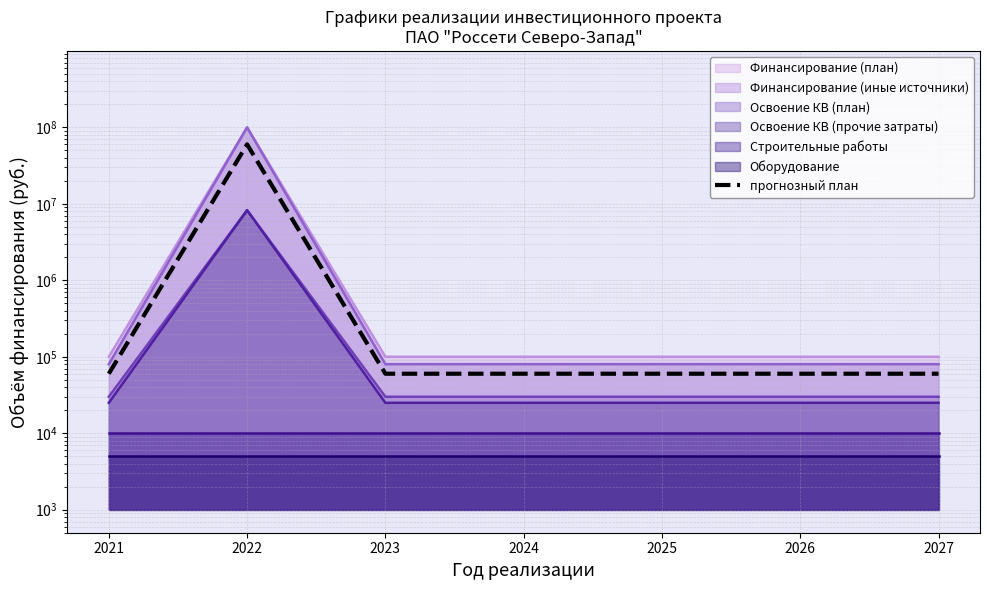

What is the smallest value displayed?

60000